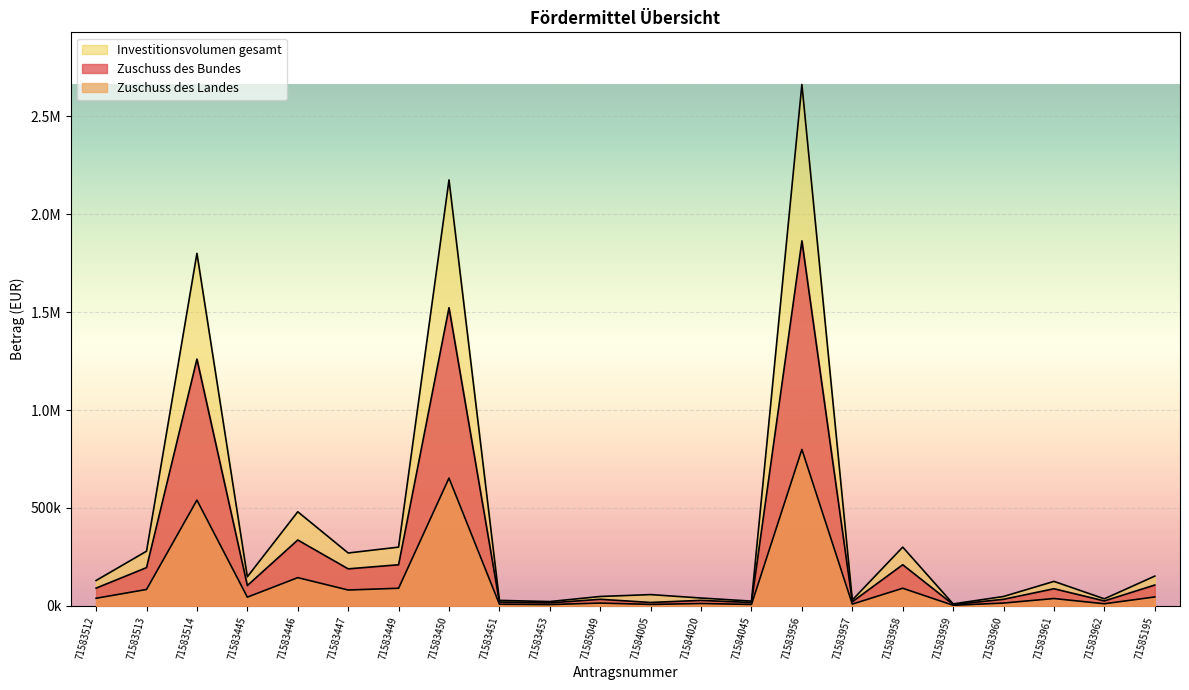

In Investitionsvolumen gesamt, how many points are lower than both neighbors (excluding endpoints)?

7